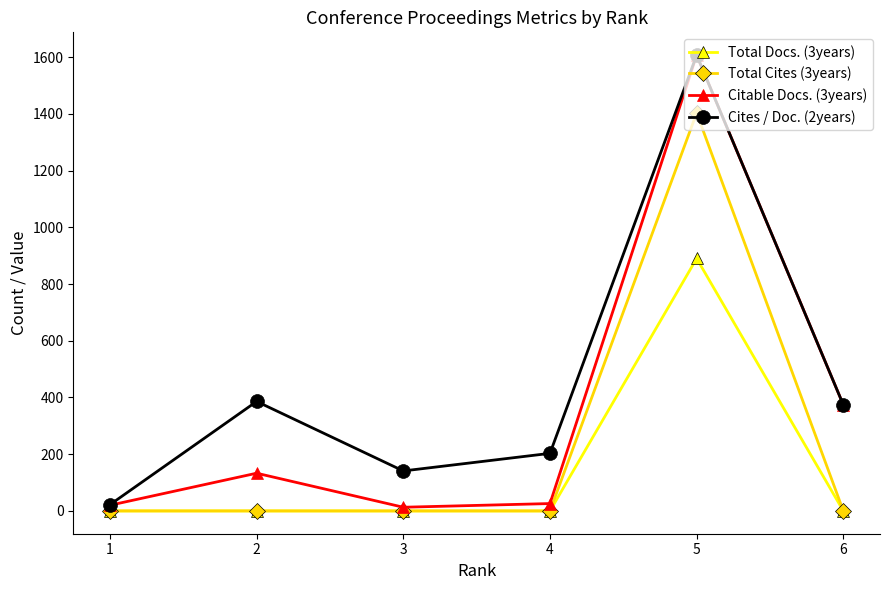

Which series has the largest range (max minus min)?

Citable Docs. (3years)